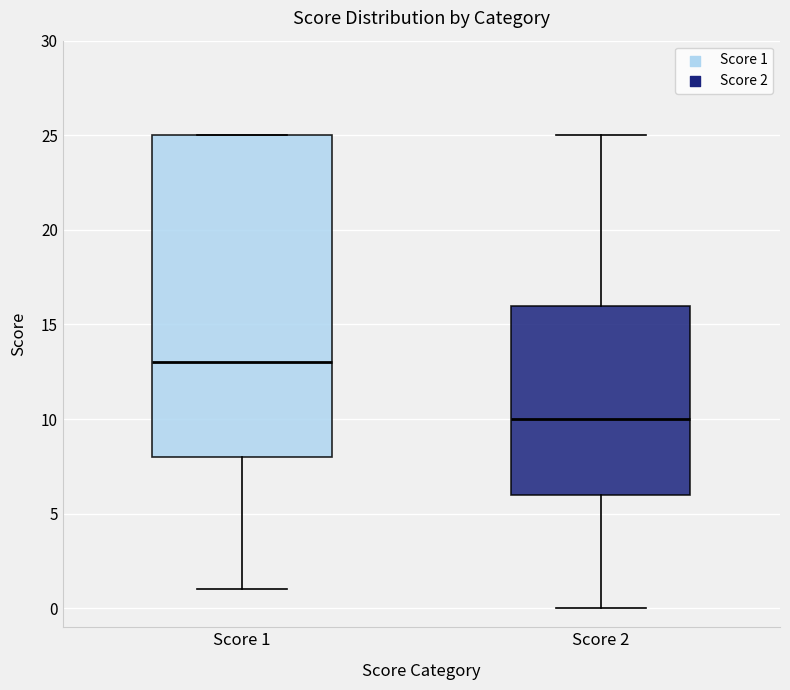

Where is the upper edge of the box for Score 2 on the y-axis? The values are not printed on the chart, so give them approximately, as read against the axis.

16